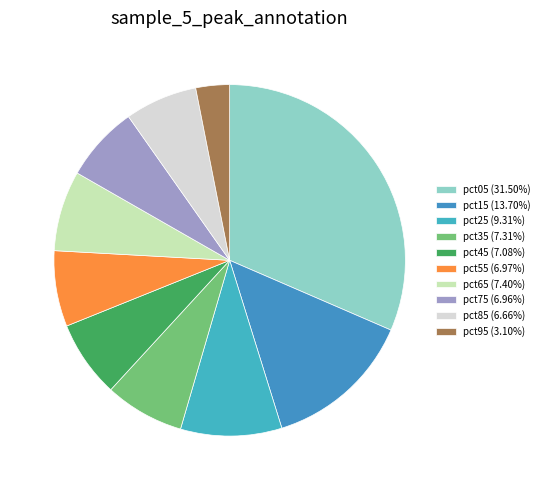

Count the number of slices in the pie.

10